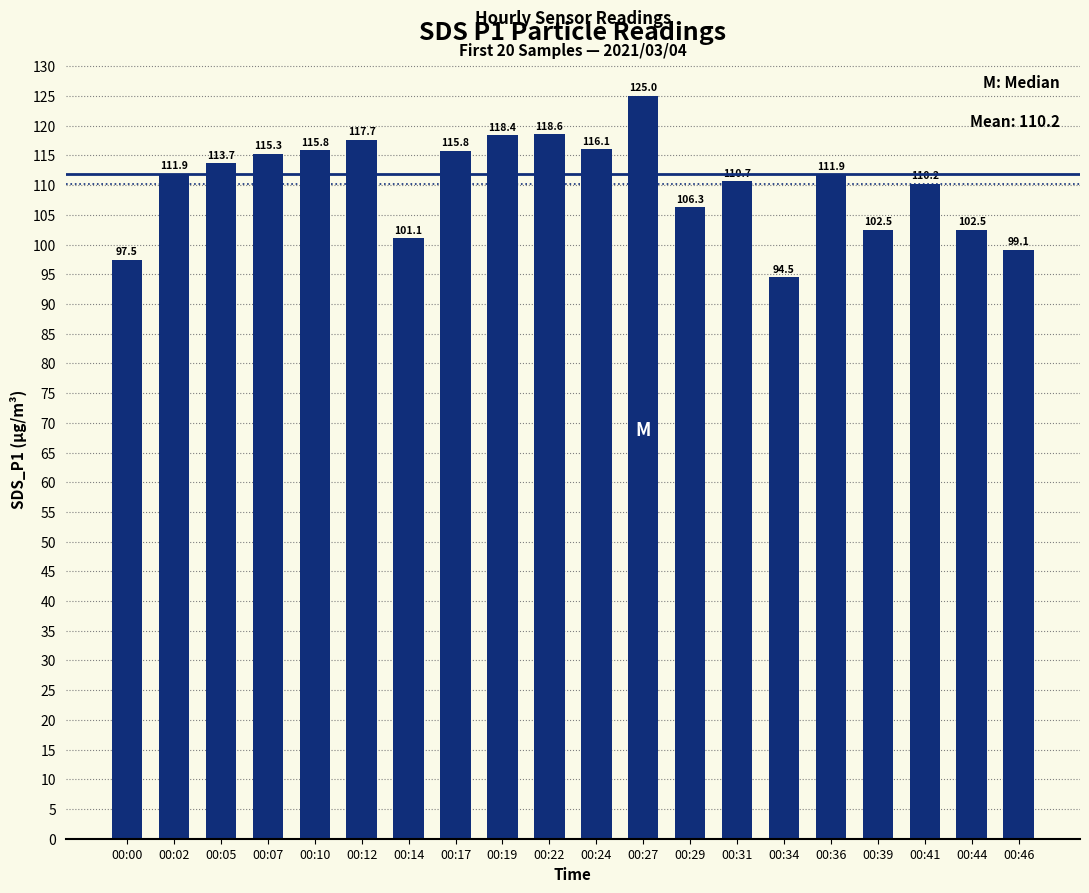

Count the number of categories in the chart.

20